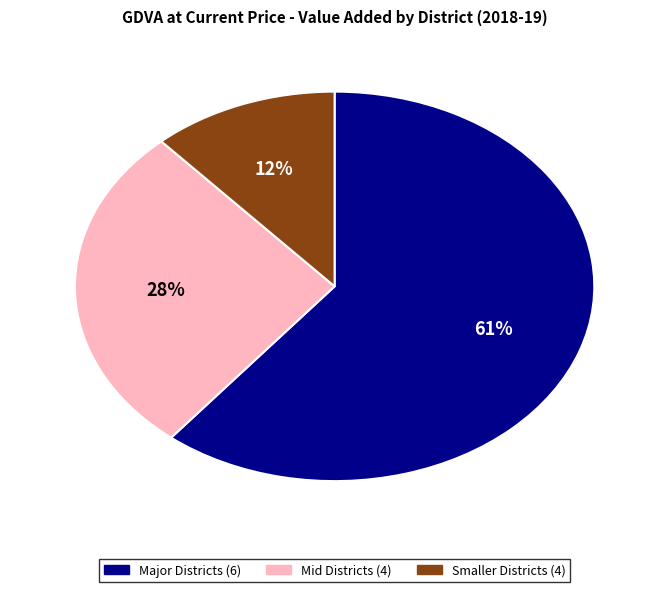

To the nearest percent, what is the average slice percentage?

33%